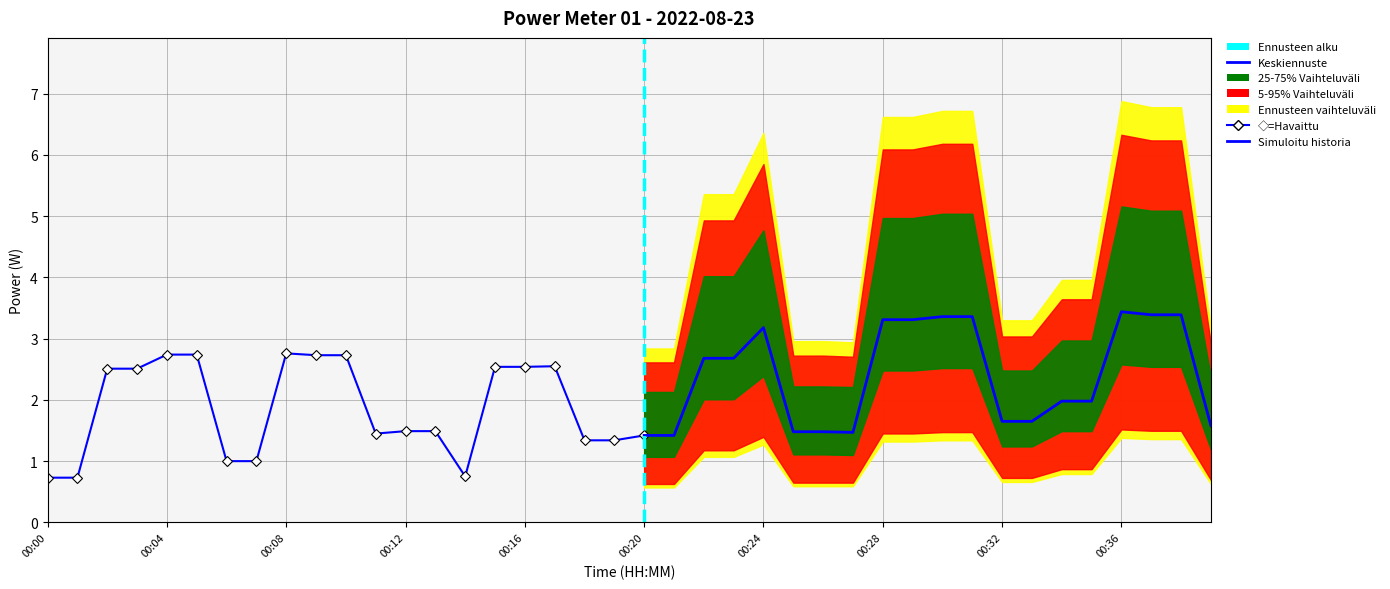

What is the difference between the highest and lowest values at 00:28?

5.3